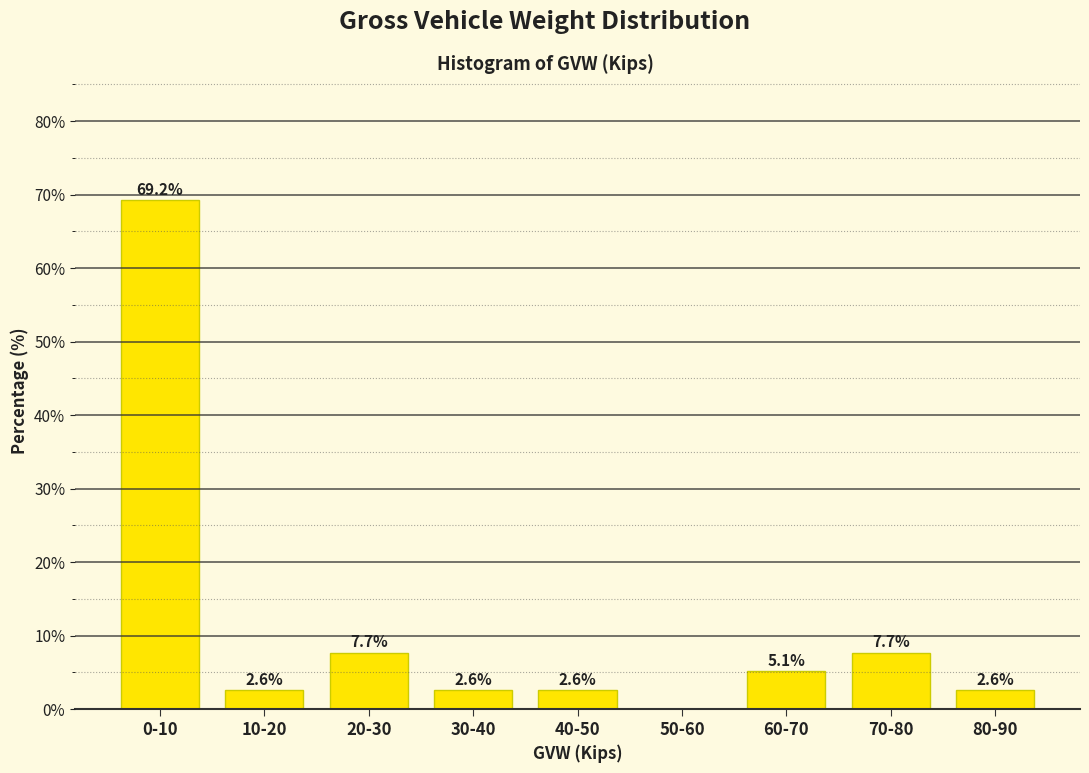

Reading right to left, what are all the values shown in this chart?

80-90=2.6	70-80=7.7	60-70=5.1	50-60=0.0	40-50=2.6	30-40=2.6	20-30=7.7	10-20=2.6	0-10=69.2